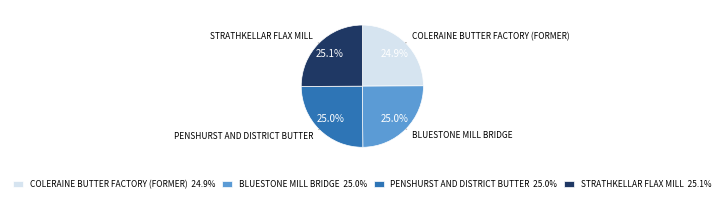

What percentage do STRATHKELLAR FLAX MILL 25.1% and COLERAINE BUTTER FACTORY (FORMER) 24.9% together represent?

50.0%